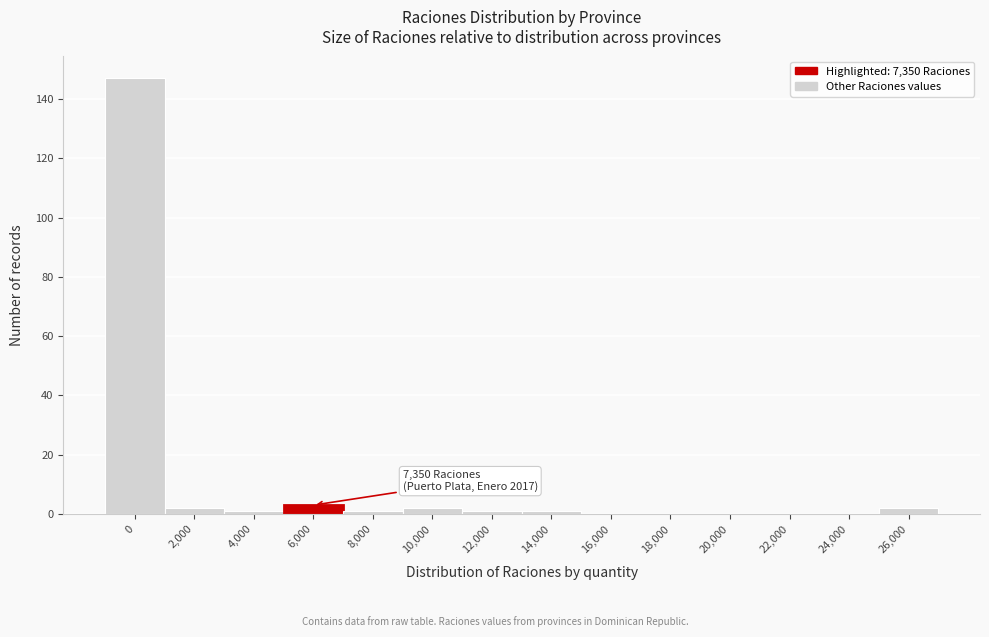

Reading left to right, list all the values displayed in this chart.

0=147	2,000=2	4,000=1	6,000=3	8,000=1	10,000=2	12,000=1	14,000=1	16,000=0	18,000=0	20,000=0	22,000=0	24,000=0	26,000=2